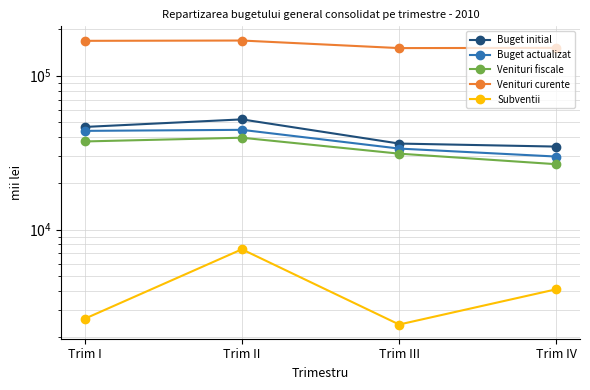

What is the total value across all series at Trim IV?

246914.8